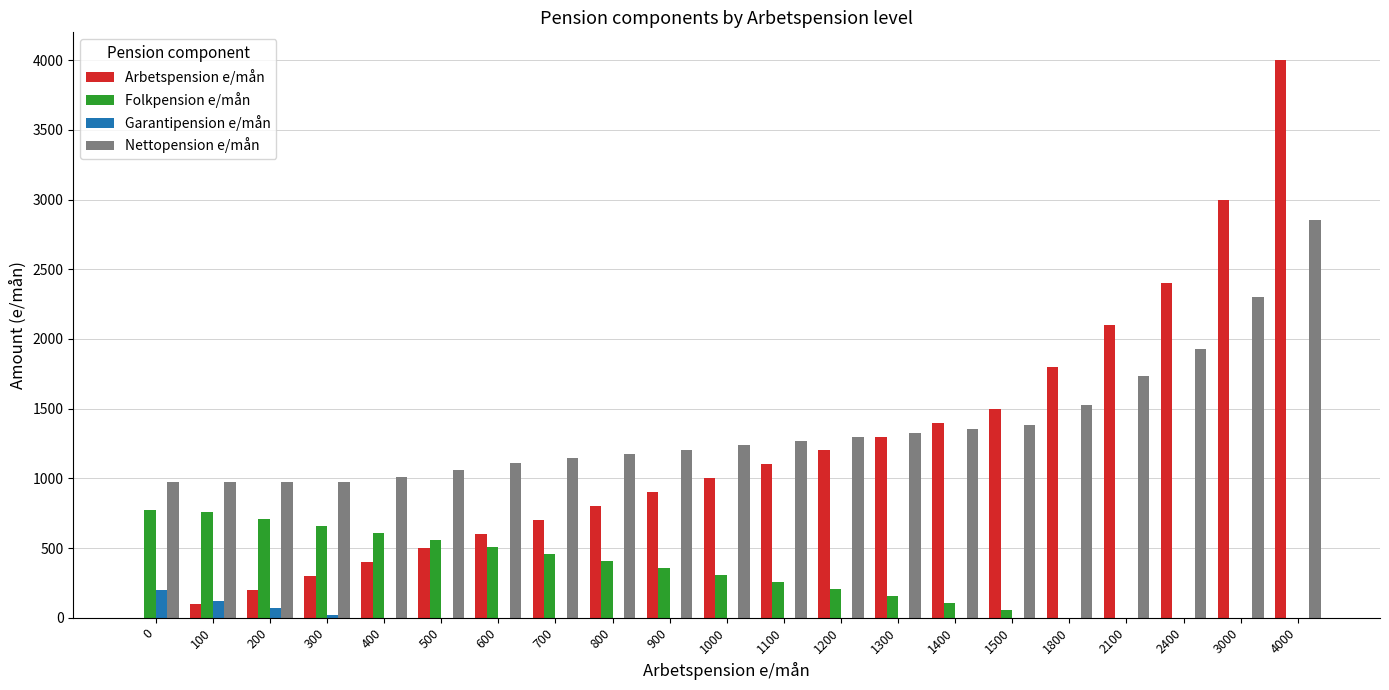

How many groups of bars are there?

21